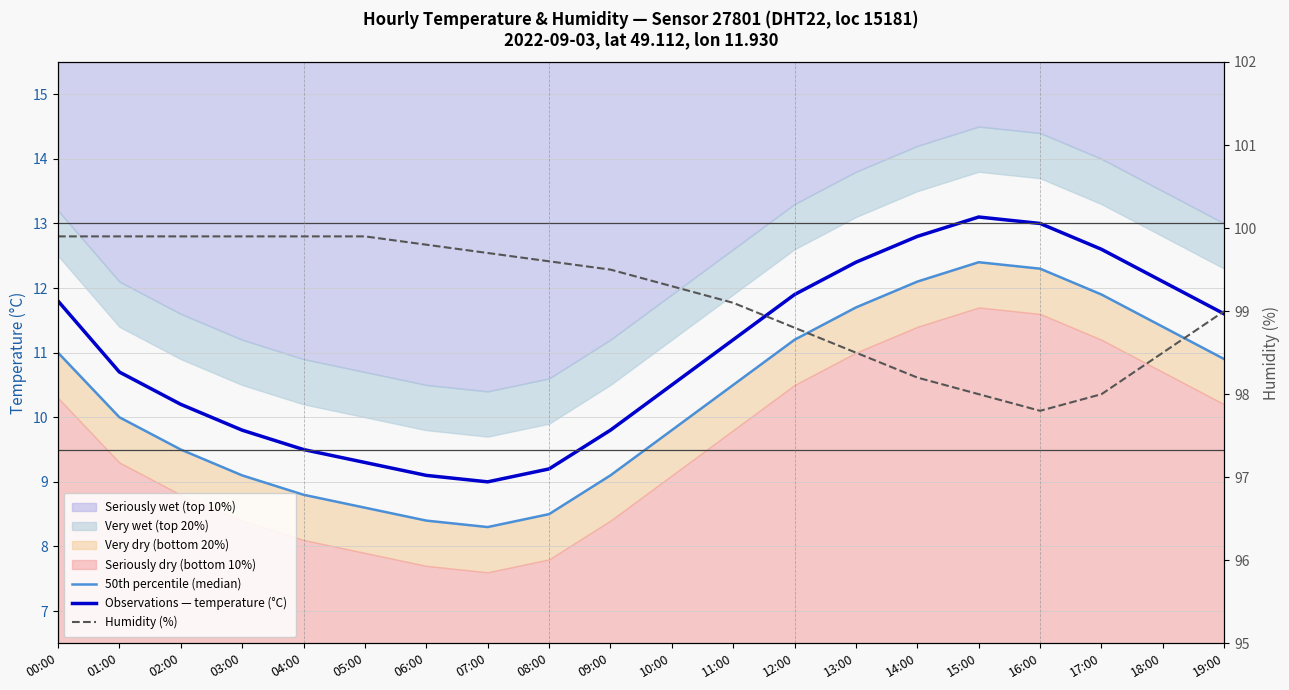

At how many categories does at least one series exceed 54?

20